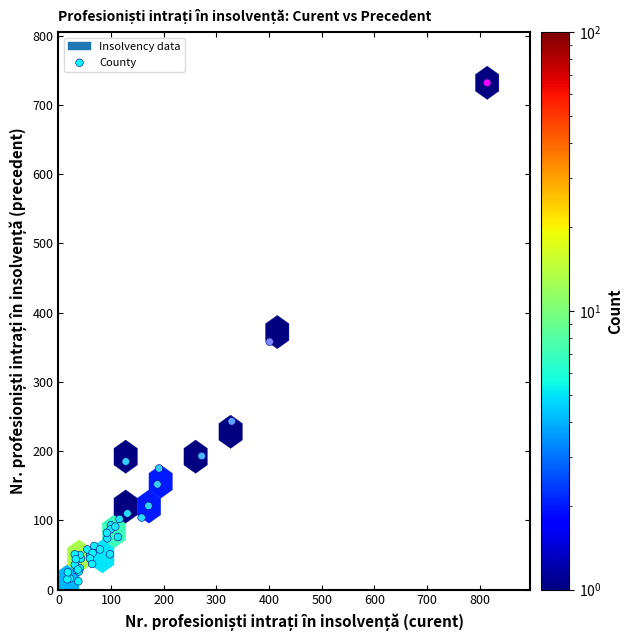

What Y value in the scatter plot is closest to 372?

358